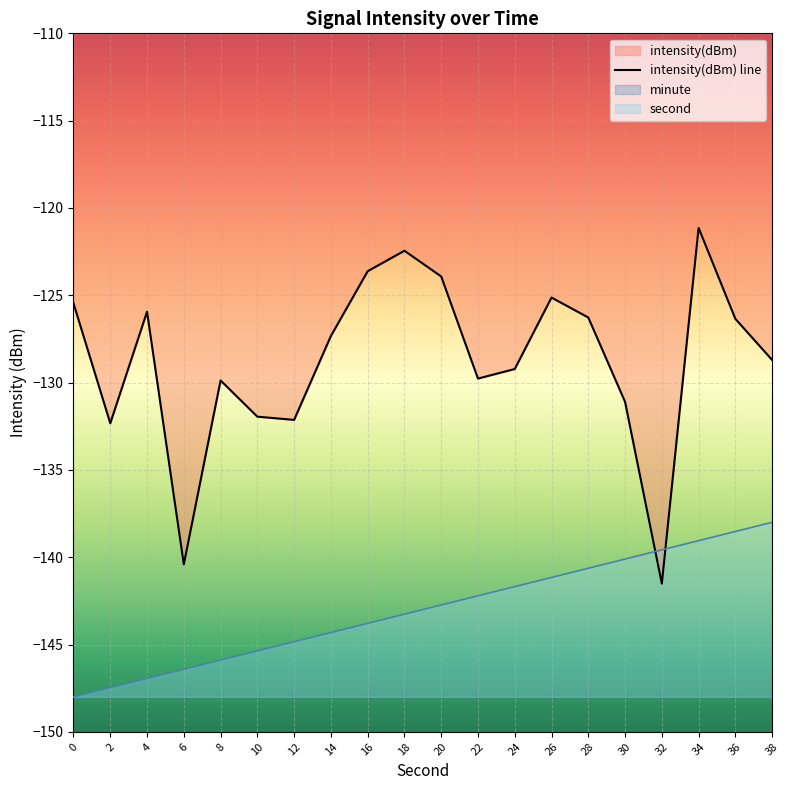

Is it true that intensity(dBm) line equals -44.0 at 16?

False